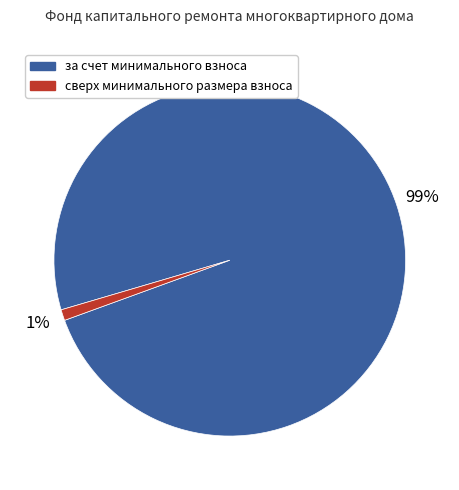

Count the number of slices in the pie.

2